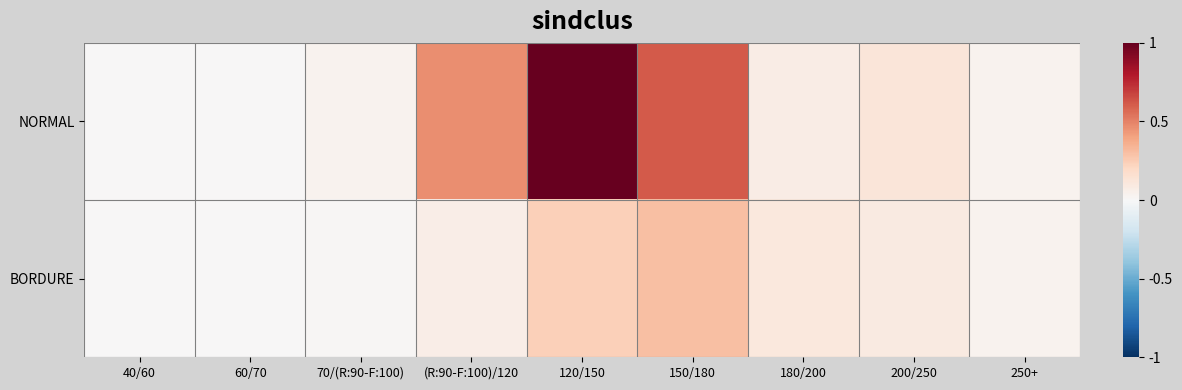

At which category does the chart reach its minimum across all series?

40/60